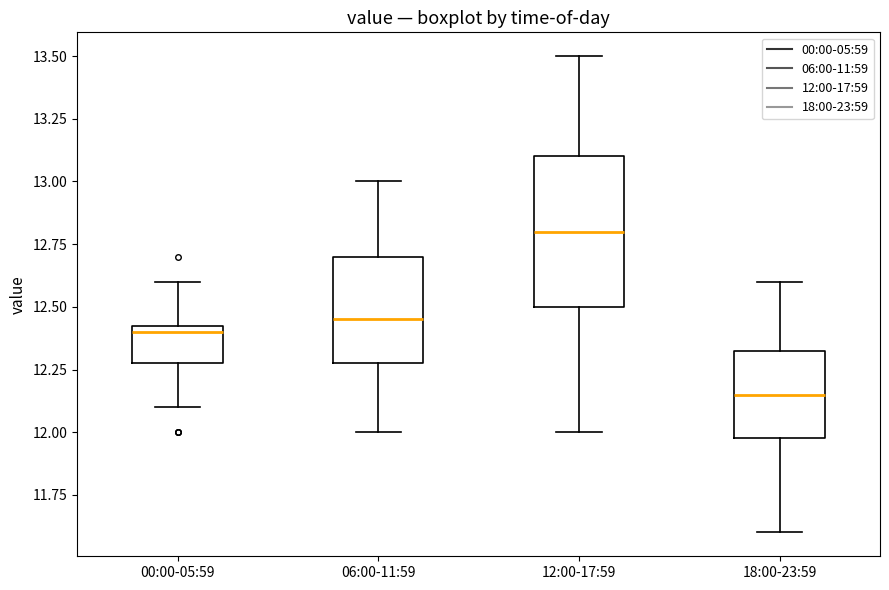

Which box is the tallest, from its lower edge to its upper edge?

12:00-17:59